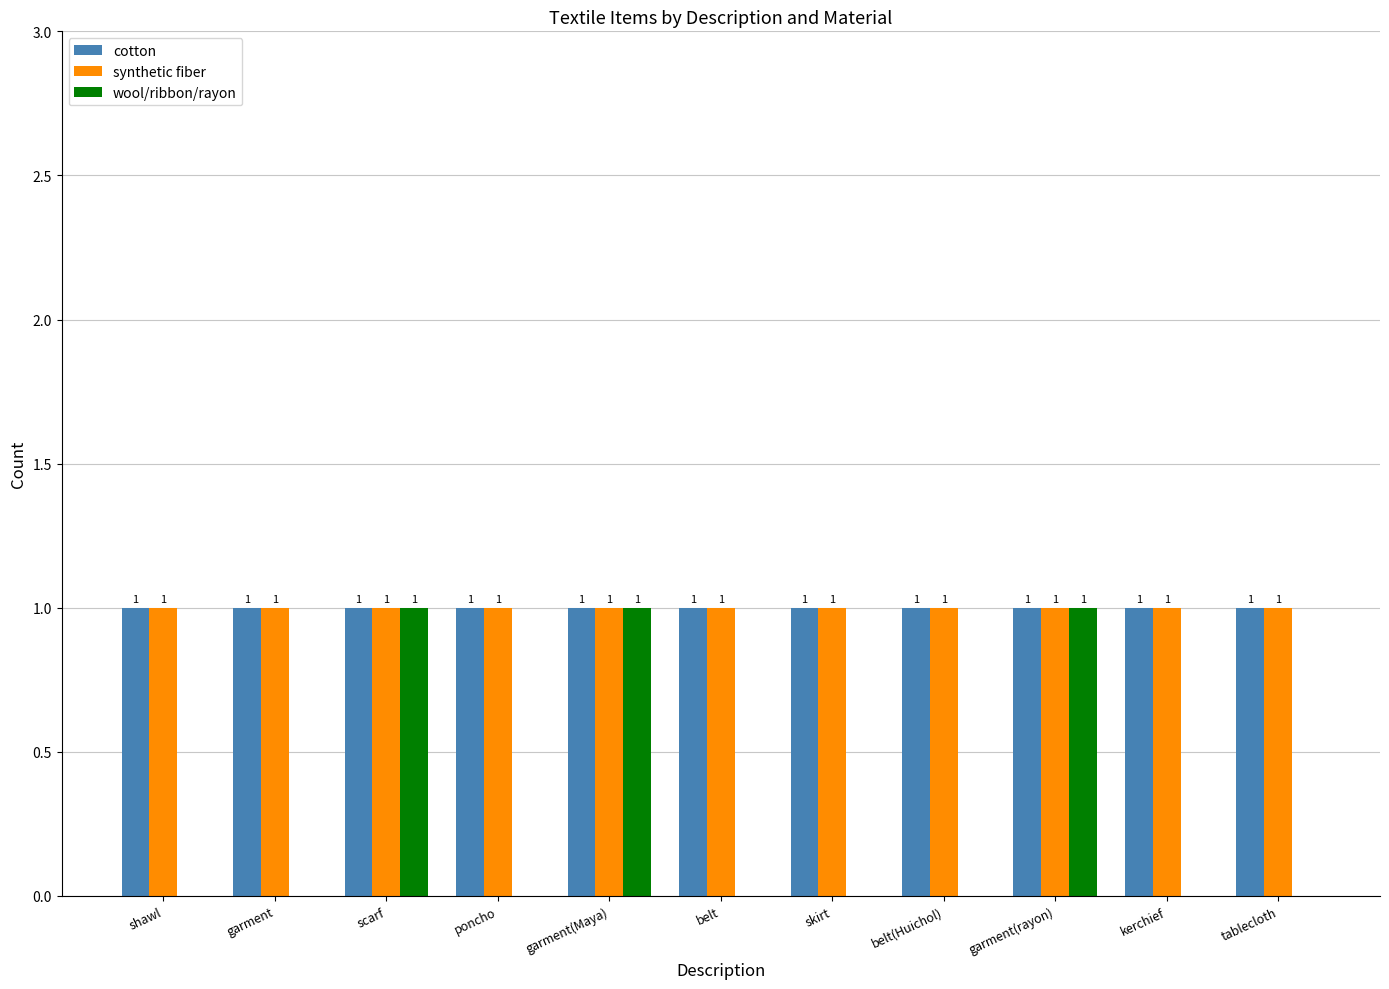

Between garment(rayon) and kerchief, which series saw the biggest shift?

wool/ribbon/rayon